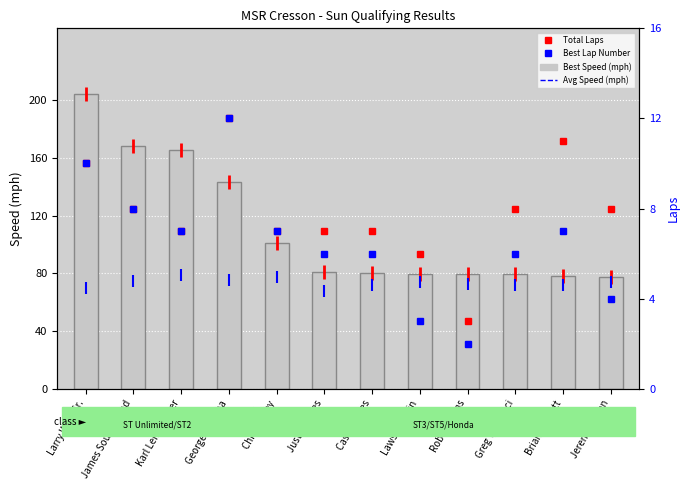

What is the average value of the Best Speed series?

111.6